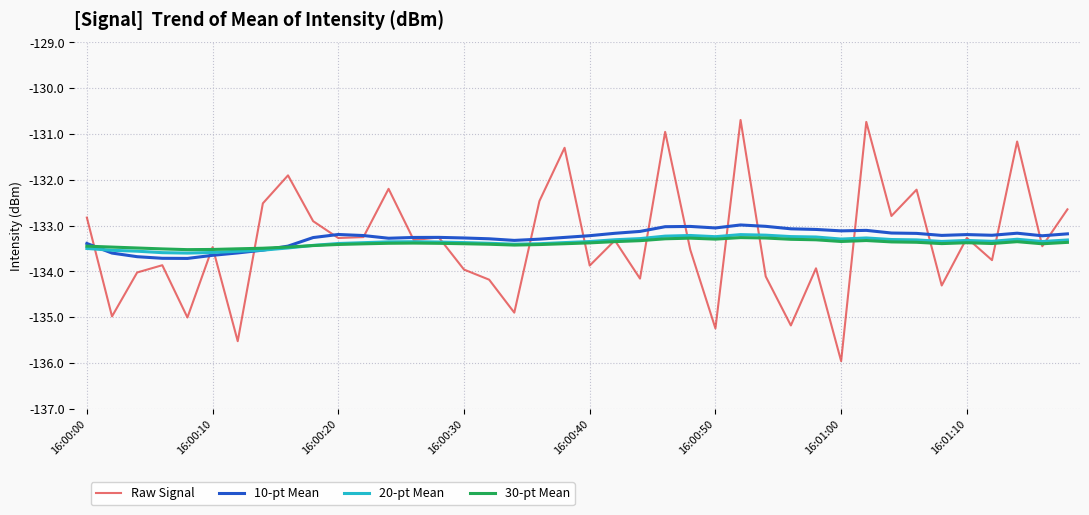

At how many categories does at least one series exceed -135?

40